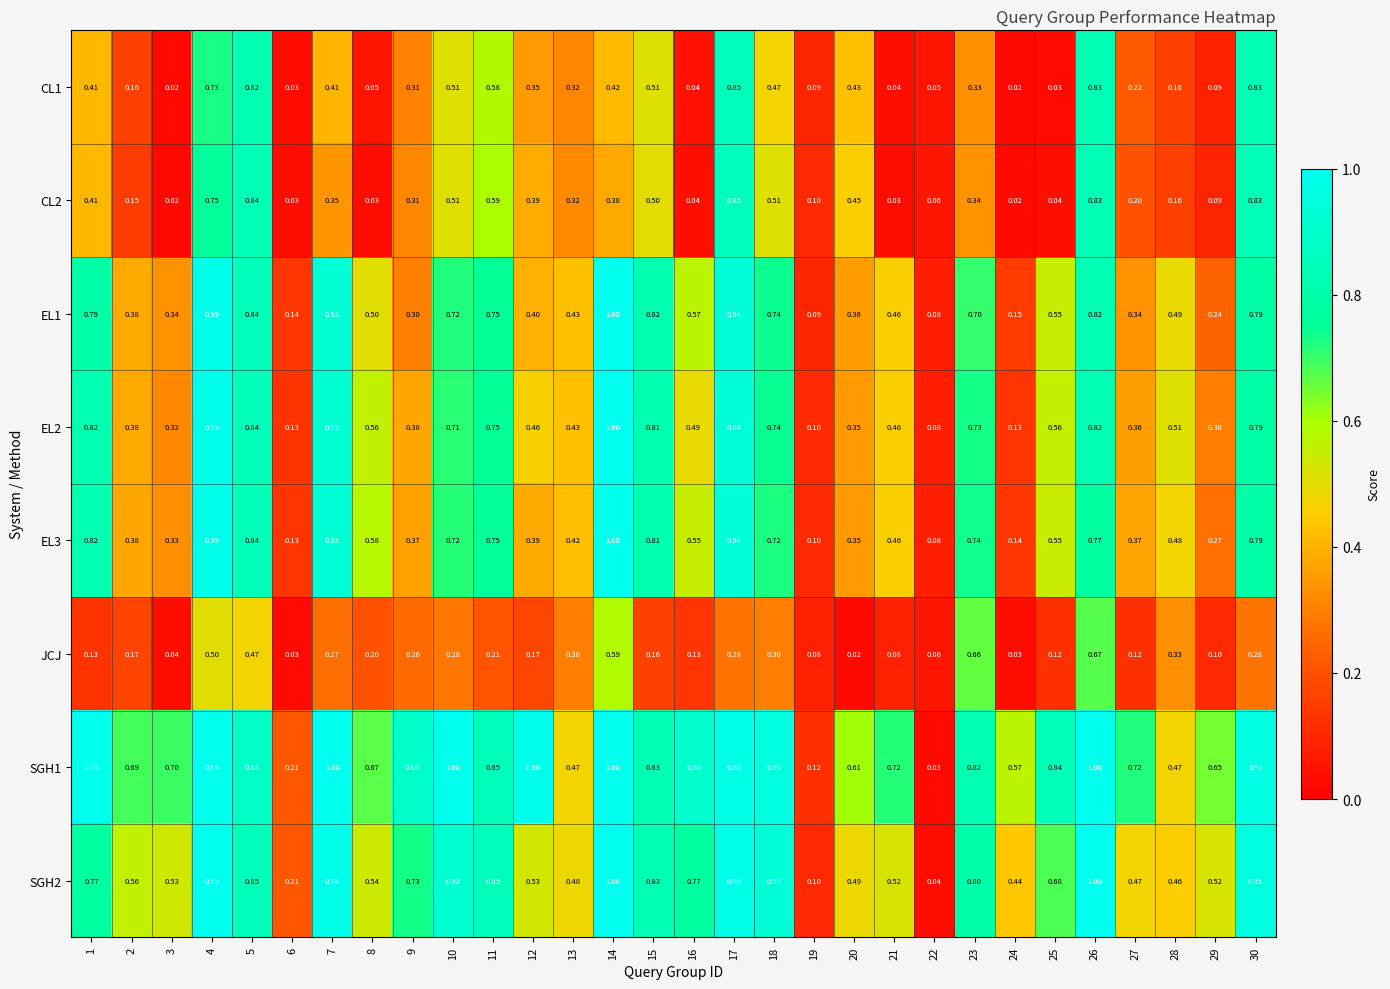

Is the value of EL2 at 19 greater than the value of JCJ at 3?

Yes